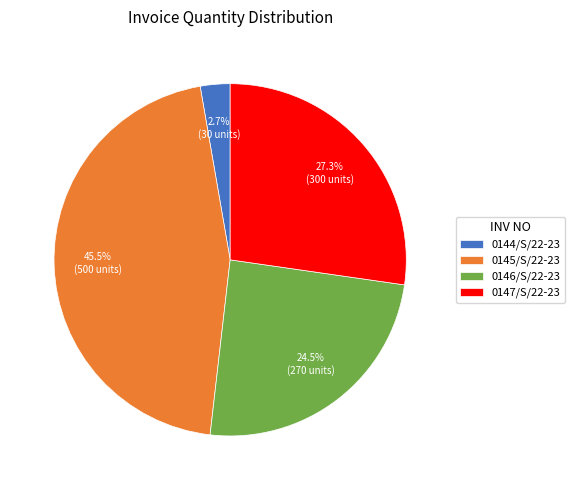

Combined, what portion of the pie is 0145/S/22-23 and 0144/S/22-23?

48.2%